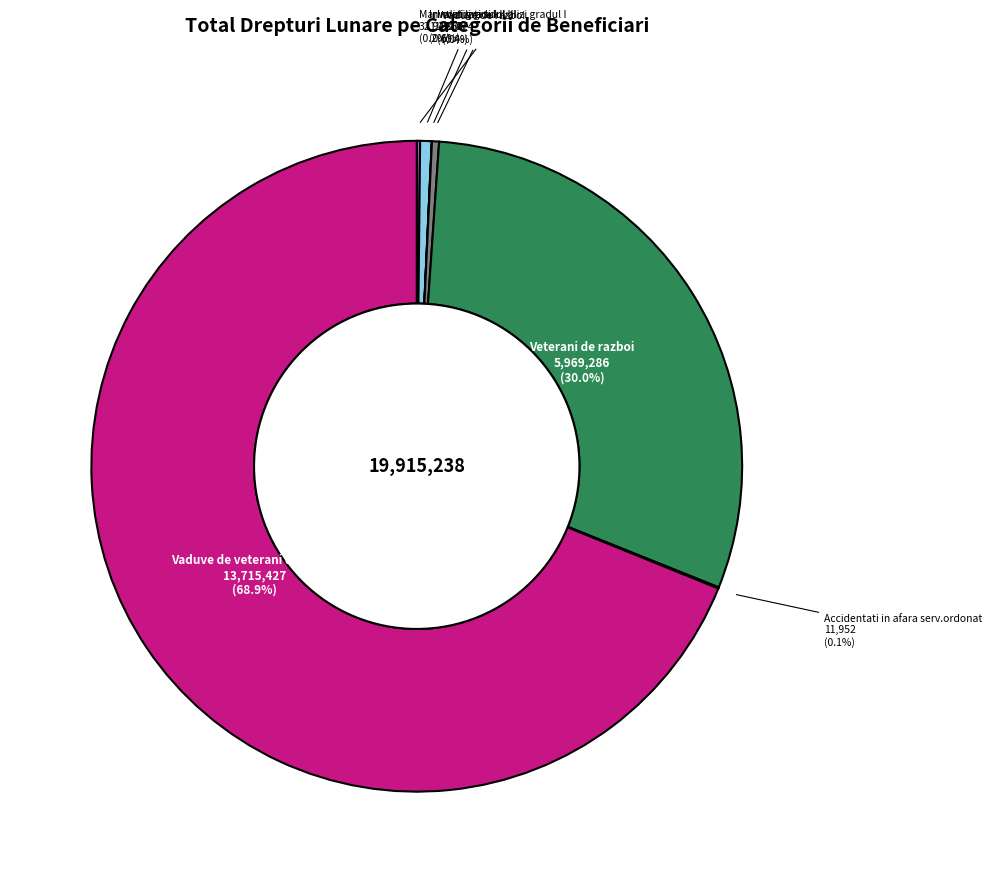

Is Vaduve de veterani de razboi the majority of the pie?

Yes